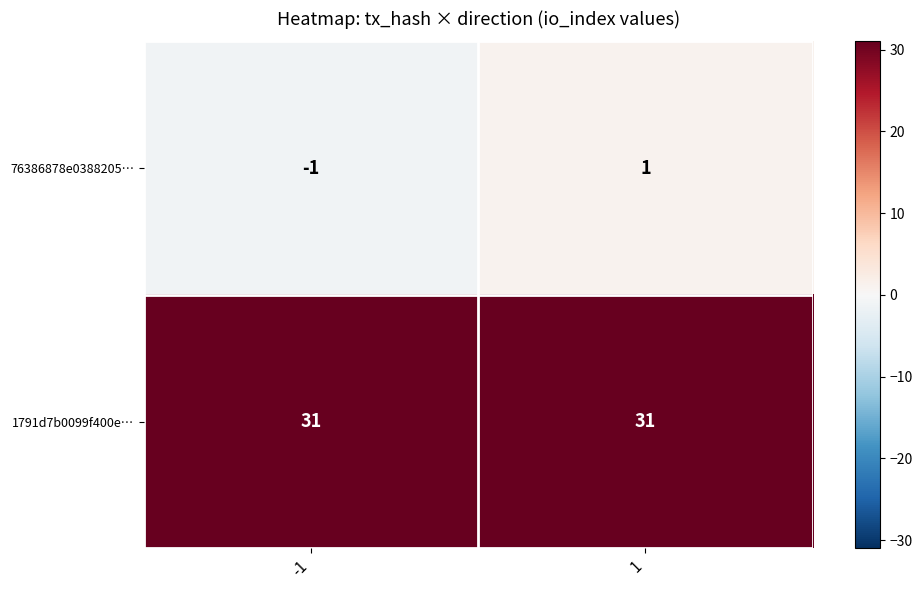

True or false: 1791d7b0099f400e… has a value of 19 at 1.

False